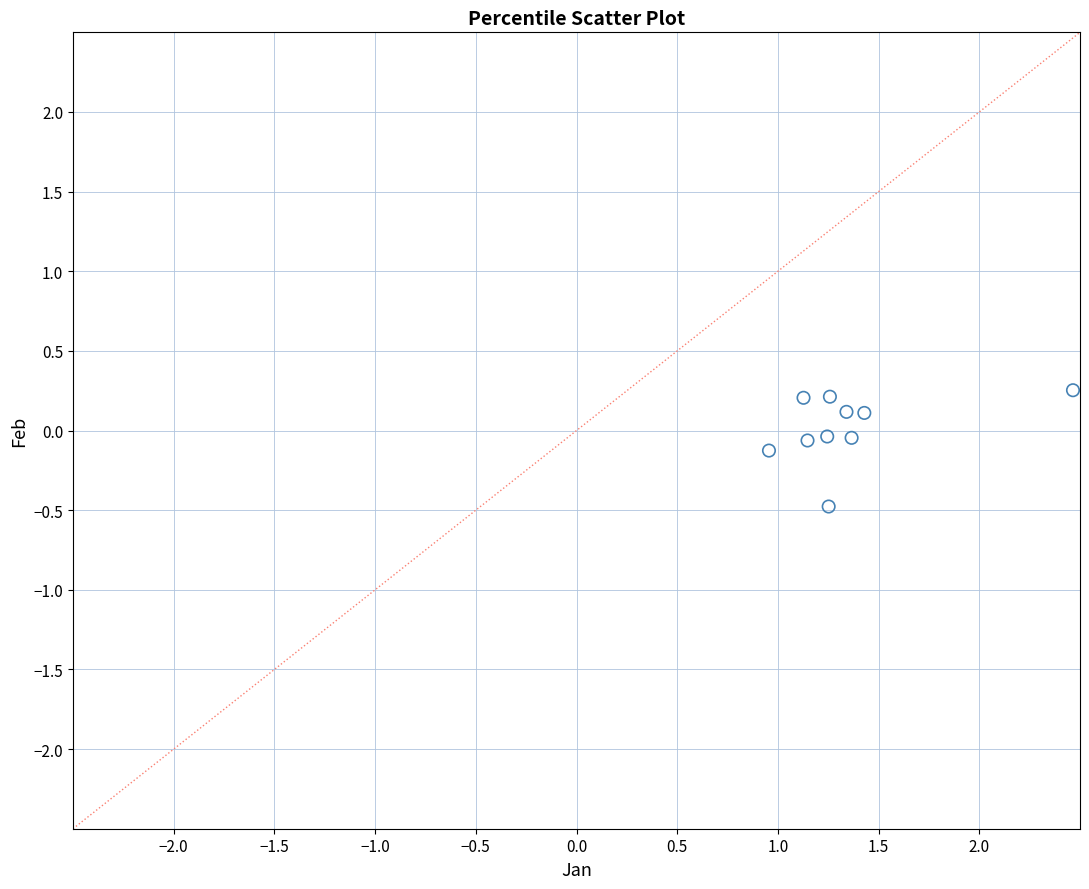

What is the average X value?

1.4